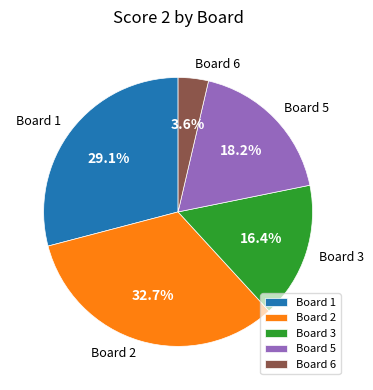

Is Board 5 the majority of the pie?

No